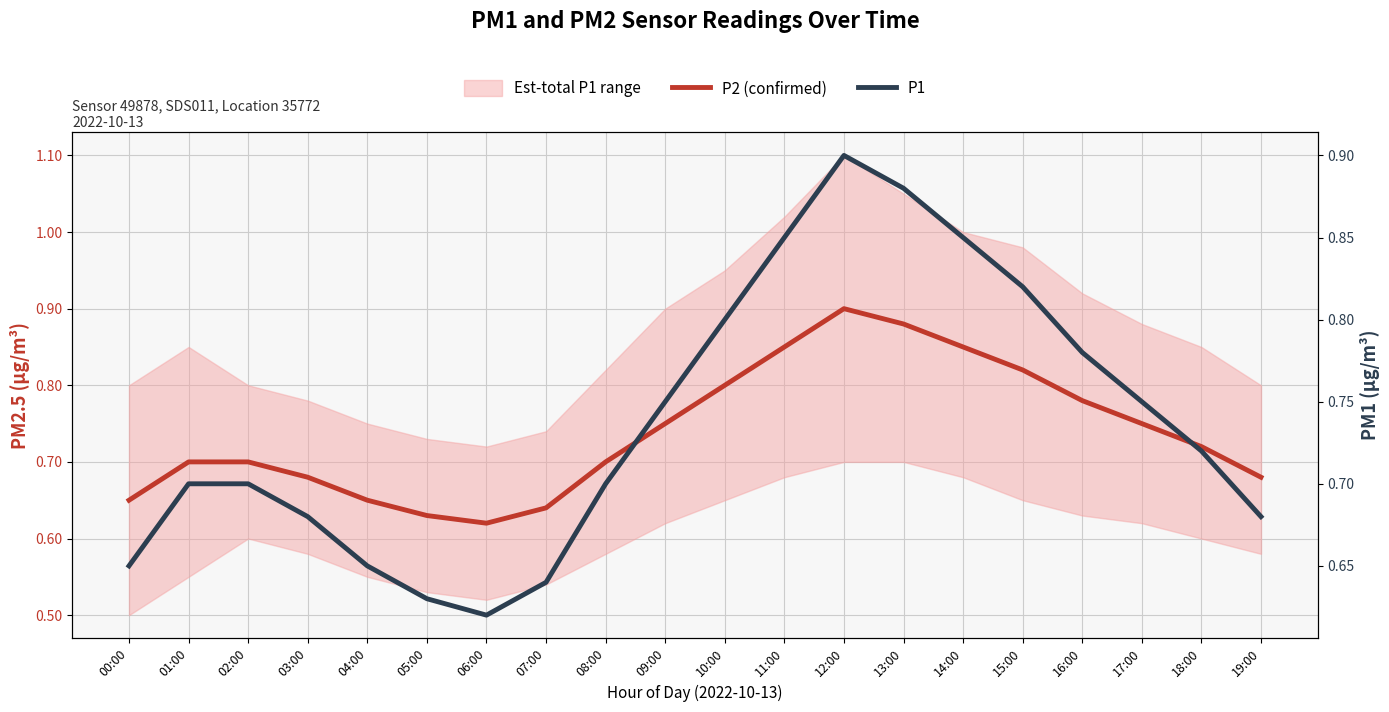

What is the average value of the P1 series?

0.7